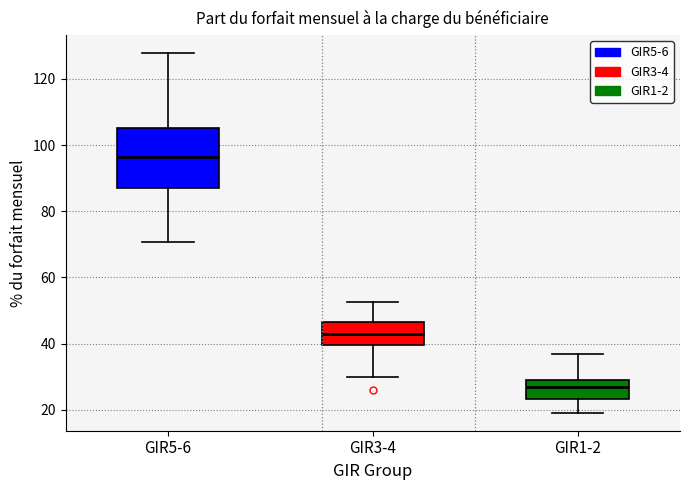

Comparing the boxes themselves (not the whiskers), which one is the tallest?

GIR5-6